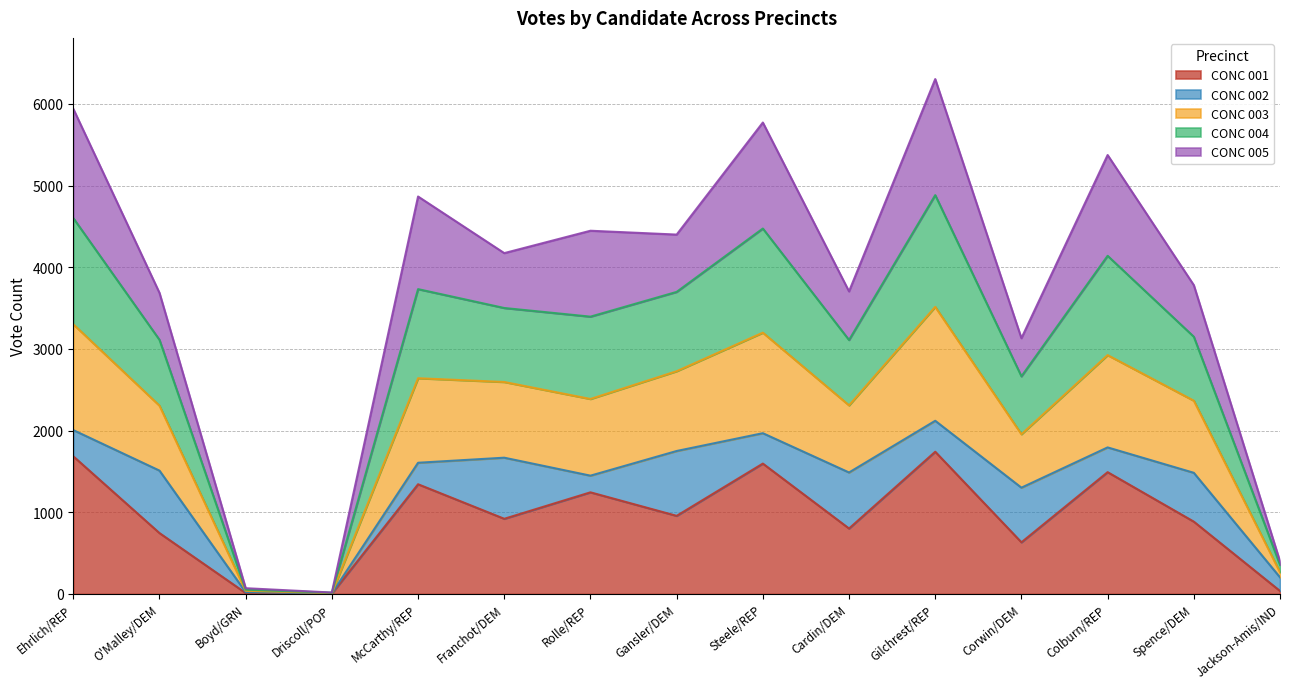

Is it true that CONC 001 equals 885 at Spence/DEM?

True